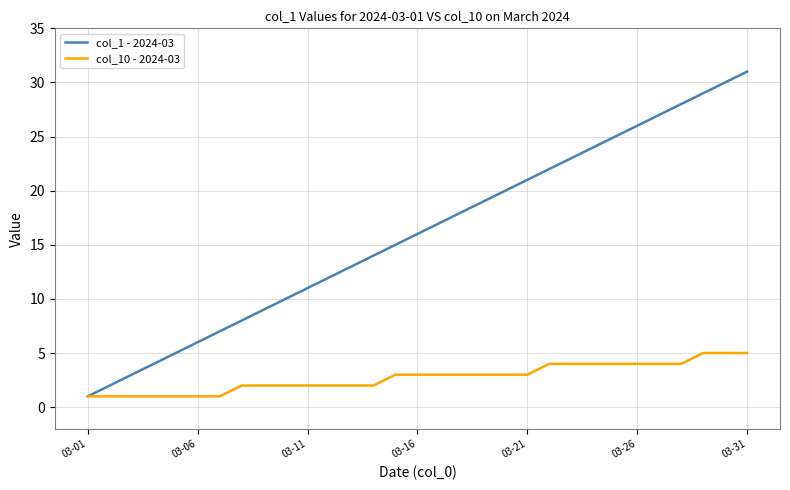

Which series has the largest range (max minus min)?

col_1 - 2024-03